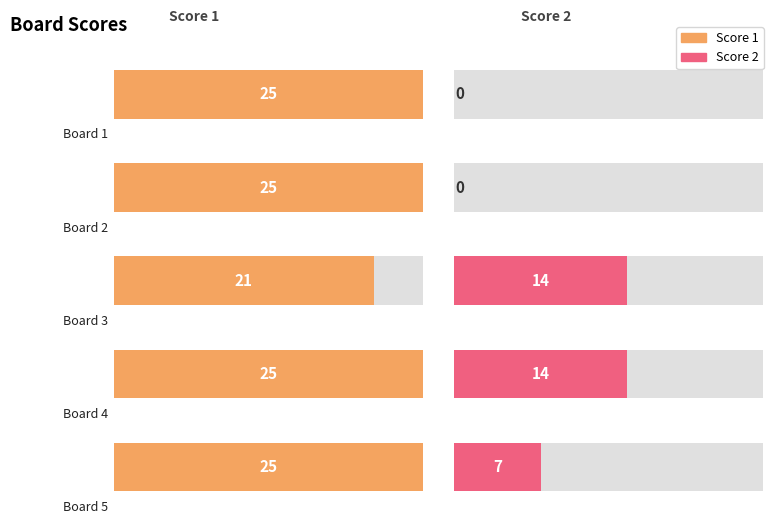

How many groups of bars are there?

5